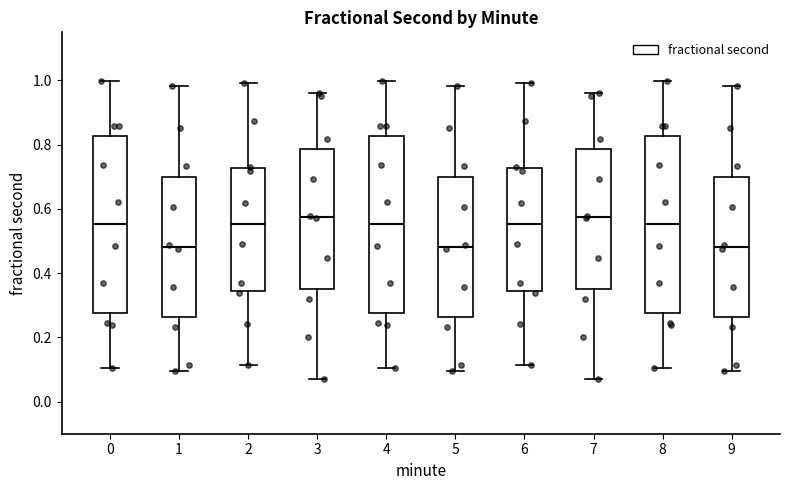

Reading left to right, transcribe this box plot: for each box, give where its median line is, the range the box spans, and where its two whiskers end, as read against the y-axis. The values are not printed on the chart, so give them approximately, as read against the axis.

0: median 0.56, box 0.28 to 0.82, whiskers 0.10 to 1.00
1: median 0.48, box 0.26 to 0.70, whiskers 0.10 to 0.98
2: median 0.56, box 0.34 to 0.72, whiskers 0.12 to 1.00
3: median 0.58, box 0.36 to 0.78, whiskers 0.08 to 0.96
4: median 0.56, box 0.28 to 0.82, whiskers 0.10 to 1.00
5: median 0.48, box 0.26 to 0.70, whiskers 0.10 to 0.98
6: median 0.56, box 0.34 to 0.72, whiskers 0.12 to 1.00
7: median 0.58, box 0.36 to 0.78, whiskers 0.08 to 0.96
8: median 0.56, box 0.28 to 0.82, whiskers 0.10 to 1.00
9: median 0.48, box 0.26 to 0.70, whiskers 0.10 to 0.98